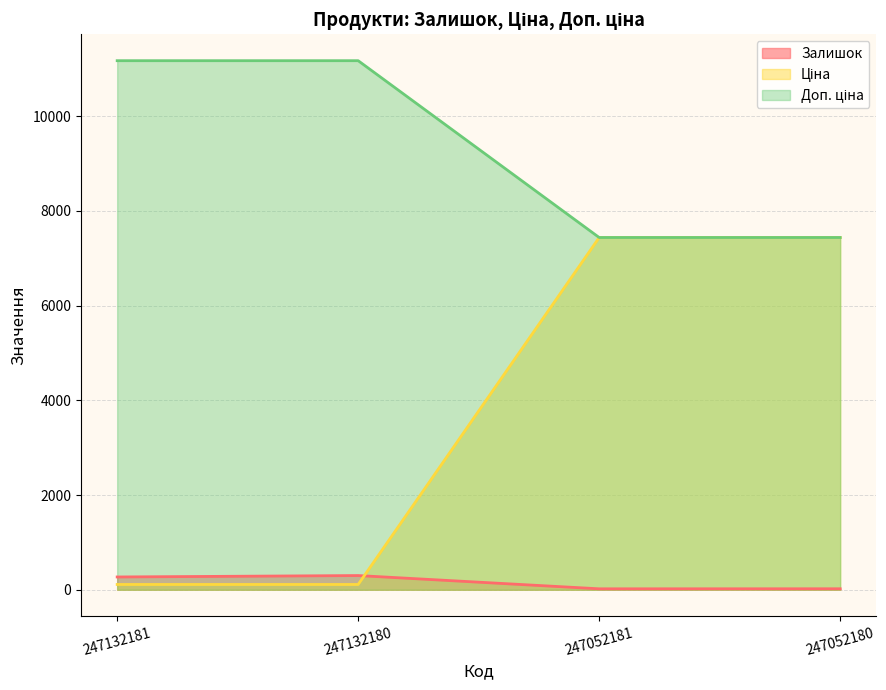

True or false: Доп. ціна and Ціна cross at least once.

False